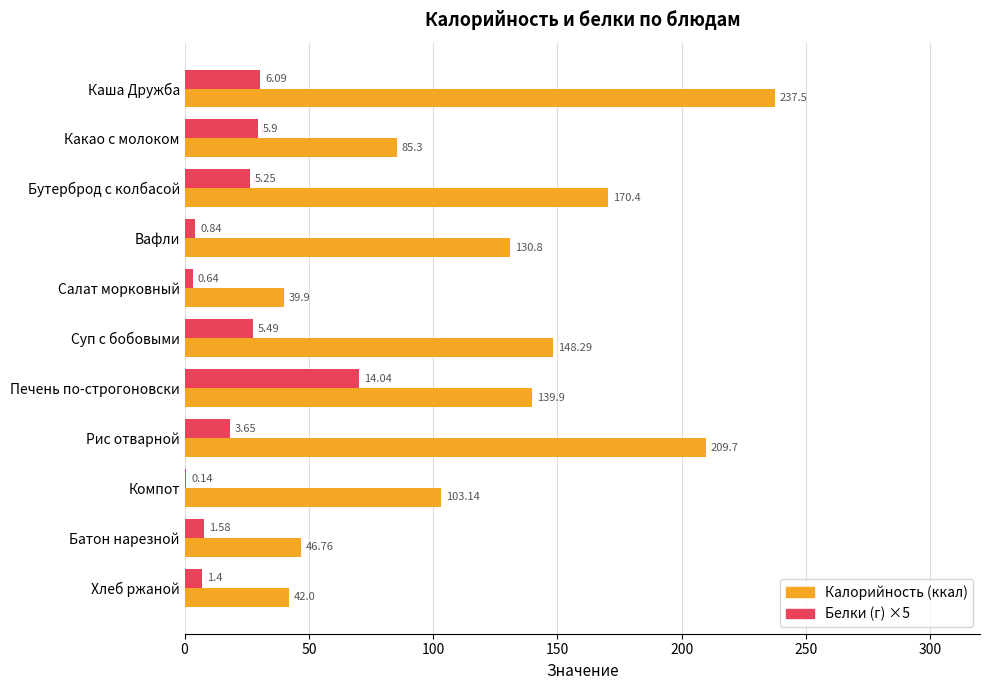

Which category has the highest value across all series?

Каша Дружба